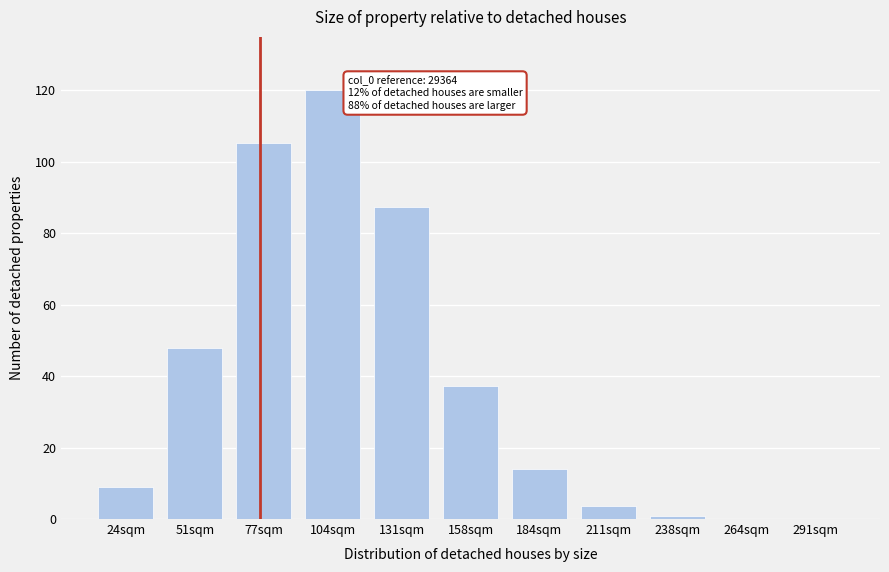

Between 184sqm and 77sqm, which is larger?

77sqm